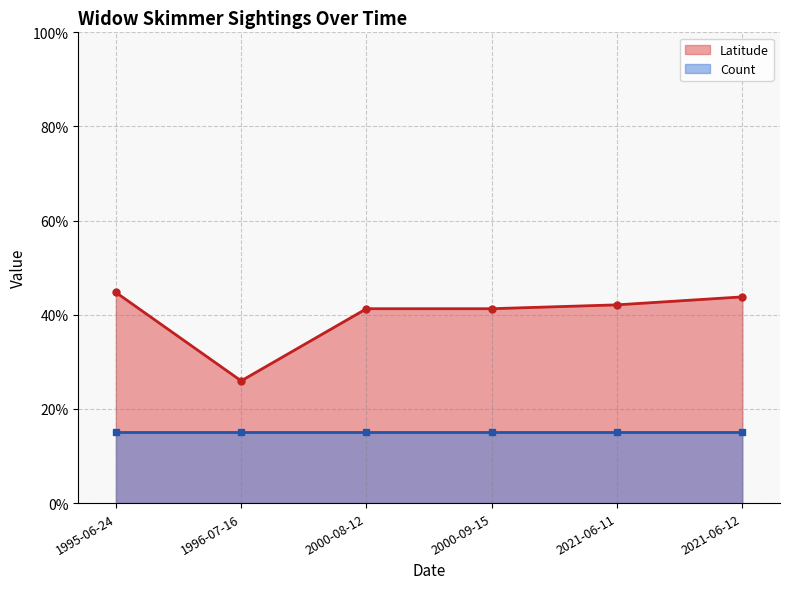

What are all the series names shown in the legend?

Latitude, Count